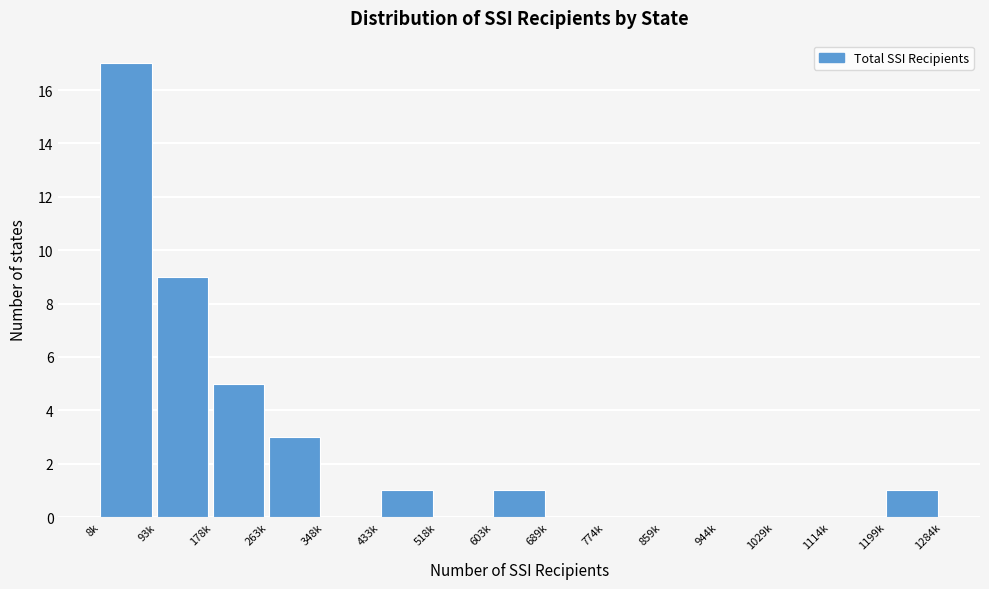

Reading left to right, transcribe all the data shown in this chart.

8k=17	93k=9	178k=5	263k=3	348k=0	433k=1	518k=0	603k=1	689k=0	774k=0	859k=0	944k=0	1029k=0	1114k=0	1199k=1